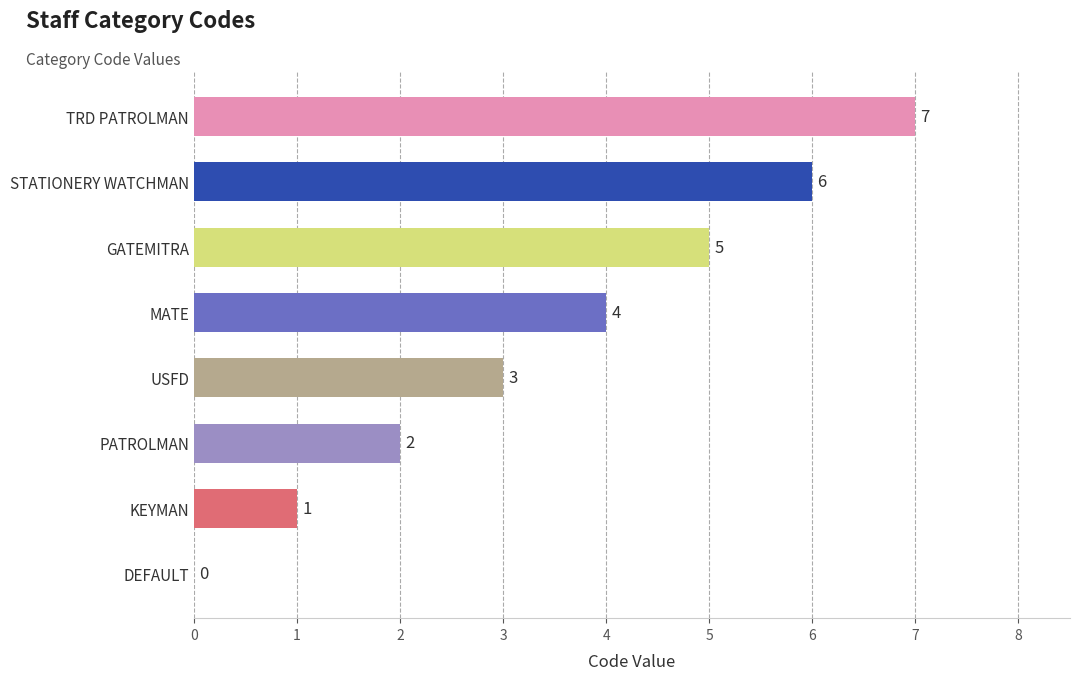

What is the sum of all values?

28